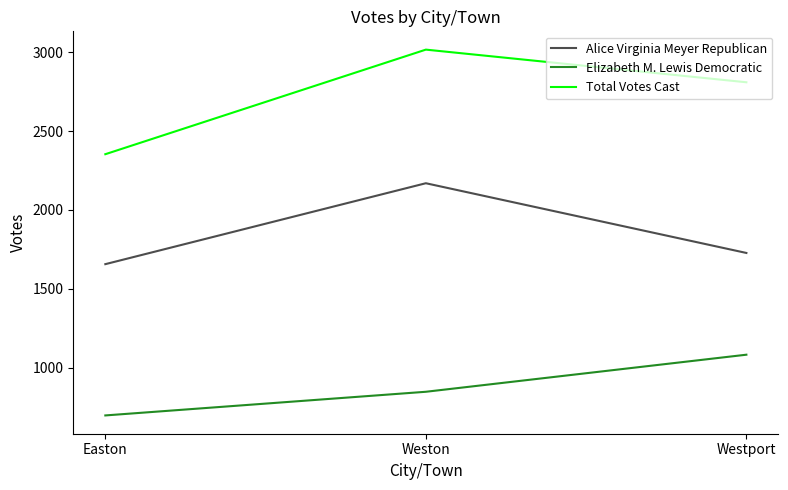

Is it true that Total Votes Cast equals 4642 at Westport?

False